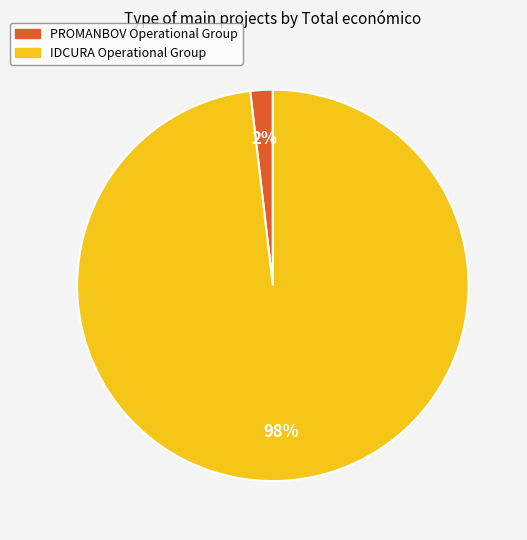

Count the number of slices in the pie.

2